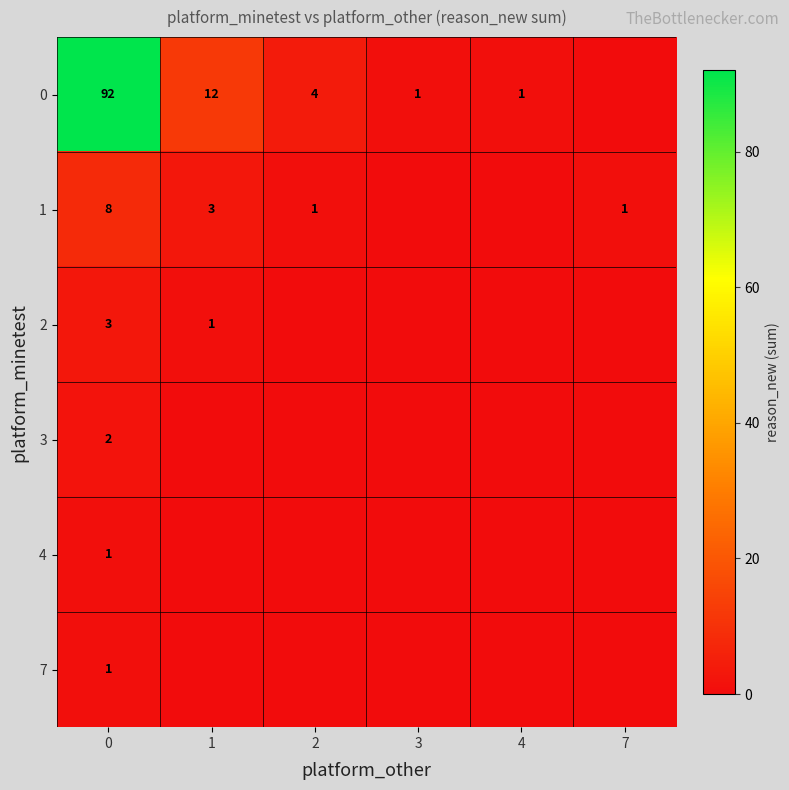

True or false: 2 has a value of 2 at 1.

False